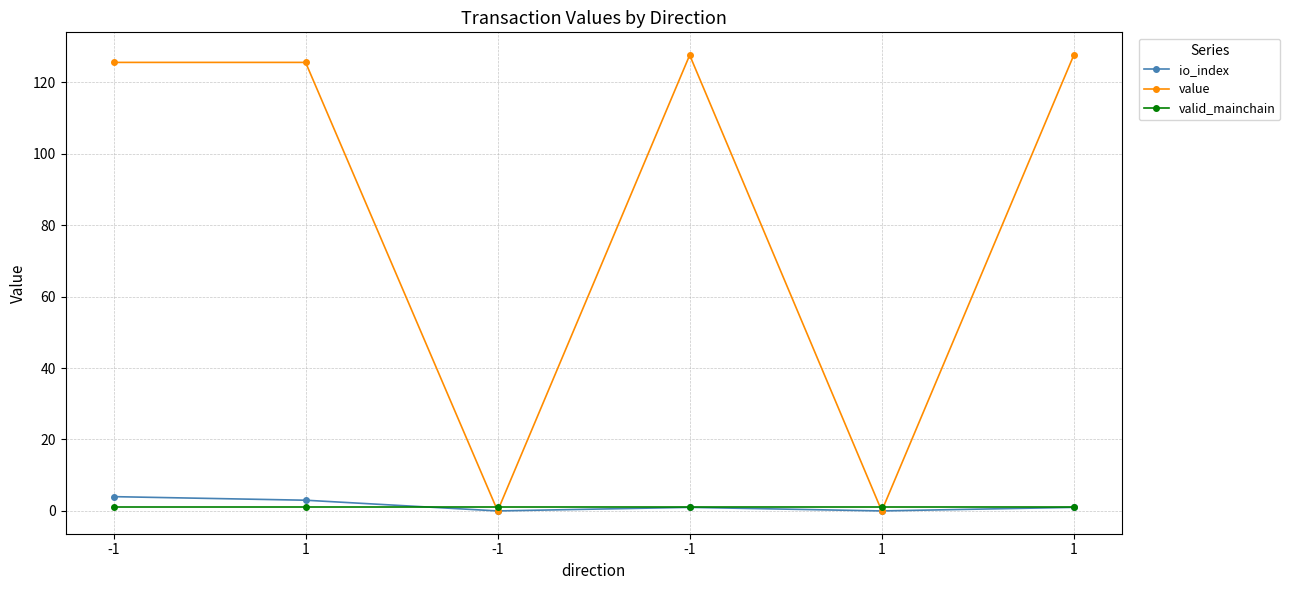

What is the label of the 5th point from the right?

1